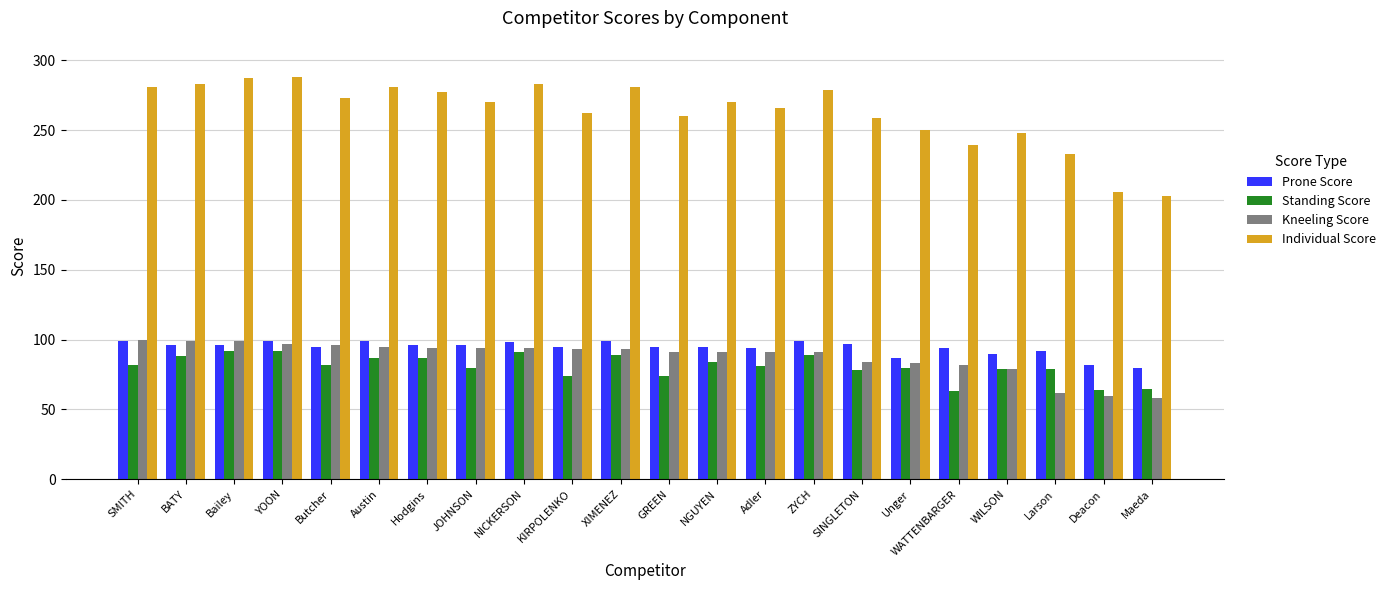

What is the smallest value displayed?

58